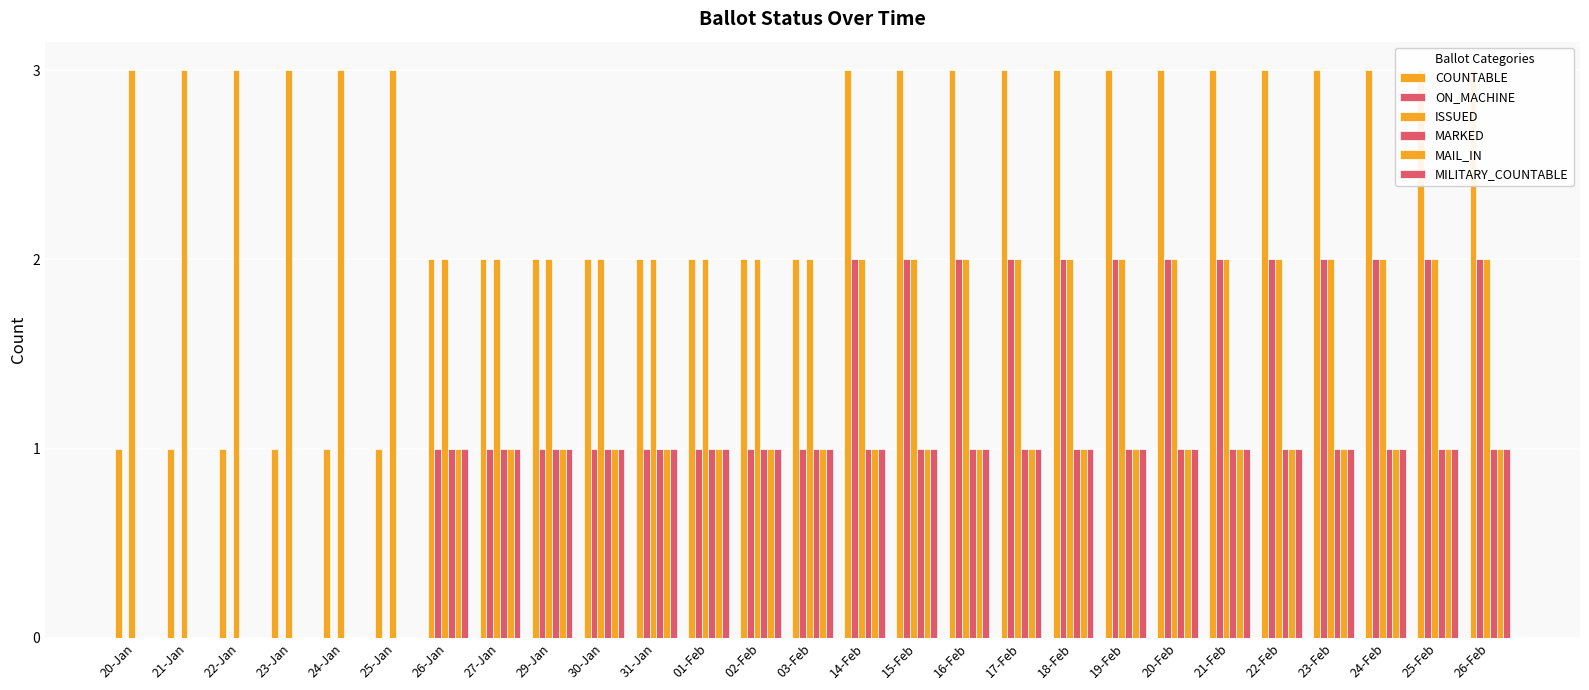

List the labels in order of ISSUED value, largest first.

20-Jan, 21-Jan, 22-Jan, 23-Jan, 24-Jan, 25-Jan, 26-Jan, 27-Jan, 29-Jan, 30-Jan, 31-Jan, 01-Feb, 02-Feb, 03-Feb, 14-Feb, 15-Feb, 16-Feb, 17-Feb, 18-Feb, 19-Feb, 20-Feb, 21-Feb, 22-Feb, 23-Feb, 24-Feb, 25-Feb, 26-Feb